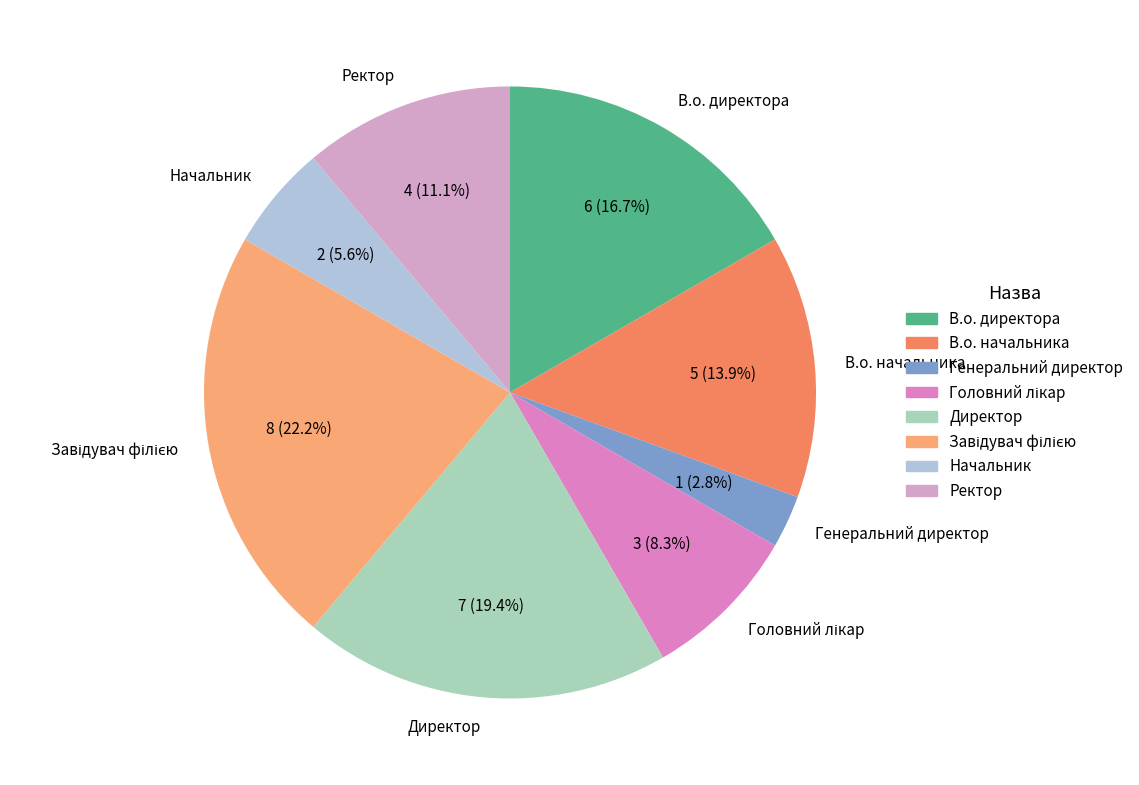

Is the sum of Ректор and В.о. начальника greater than half?

No